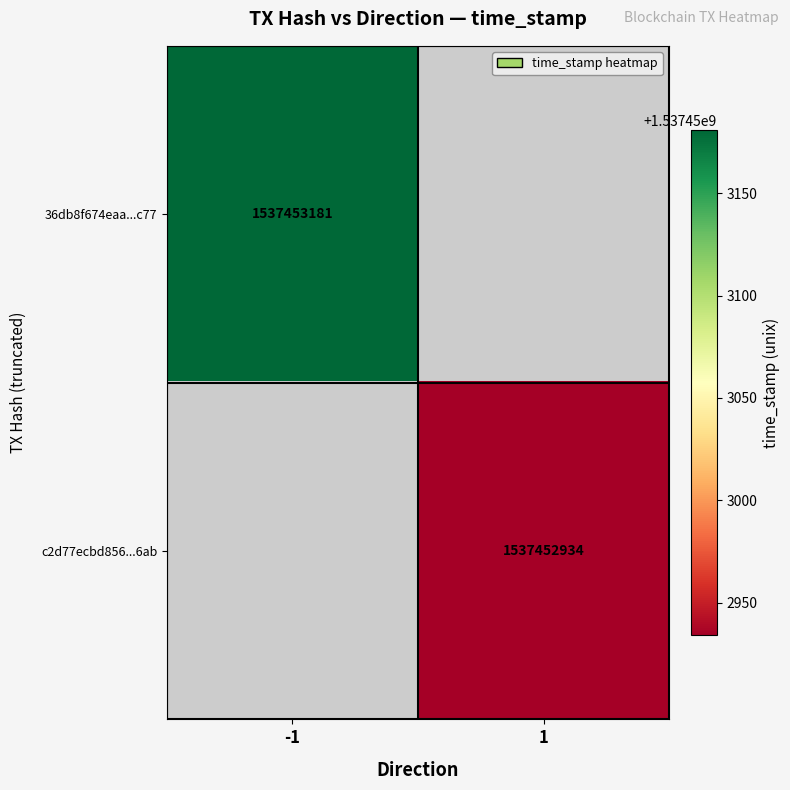

Is the value of c2d77ecbd8566c87297598874594b6c0b4986ab at time_stamp greater than the value of 36db8f674eaa1e5c486717fee331f2bab162c77 at time_stamp?

No